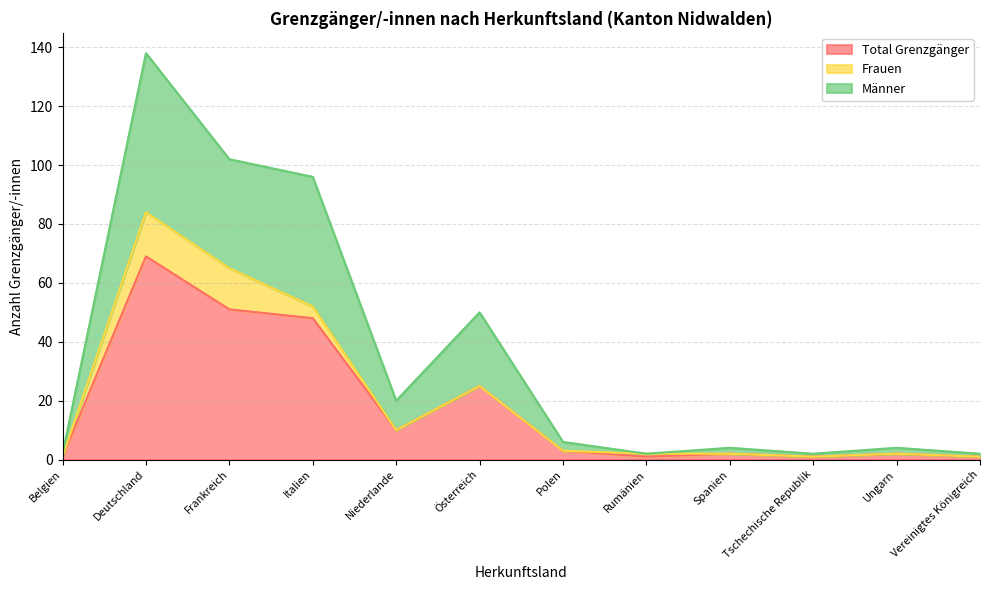

At which category is the sum across all series the highest?

Deutschland